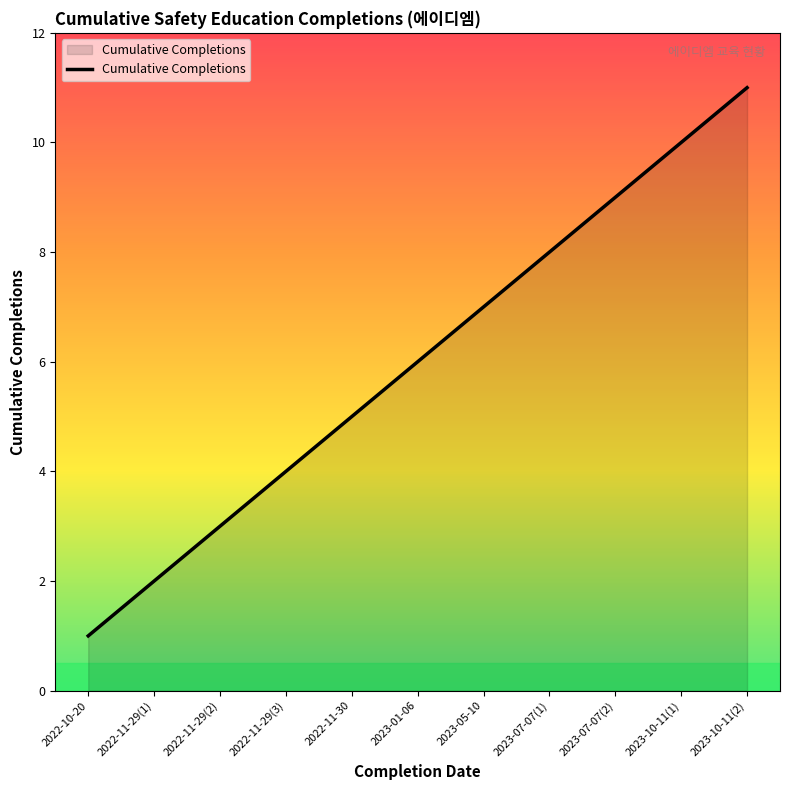

Reading right to left, list all the values displayed in this chart.

2023-10-11(2)=11	2023-10-11(1)=10	2023-07-07(2)=9	2023-07-07(1)=8	2023-05-10=7	2023-01-06=6	2022-11-30=5	2022-11-29(3)=4	2022-11-29(2)=3	2022-11-29(1)=2	2022-10-20=1